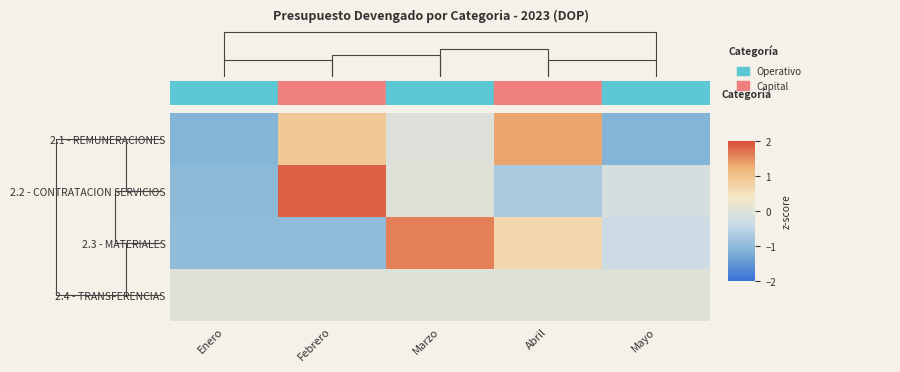

Reading left to right, extract all data points from this chart.

2.1 - REMUNERACIONES: Enero=-1.1	Febrero=0.9	Marzo=-0.0	Abril=1.3	Mayo=-1.1
2.2 - CONTRATACION SERVICIOS: Enero=-1.0	Febrero=1.9	Marzo=0.0	Abril=-0.7	Mayo=-0.2
2.3 - MATERIALES: Enero=-1.0	Febrero=-1.0	Marzo=1.6	Abril=0.6	Mayo=-0.3
2.4 - TRANSFERENCIAS: Enero=0.0	Febrero=0.0	Marzo=0.0	Abril=0.0	Mayo=0.0